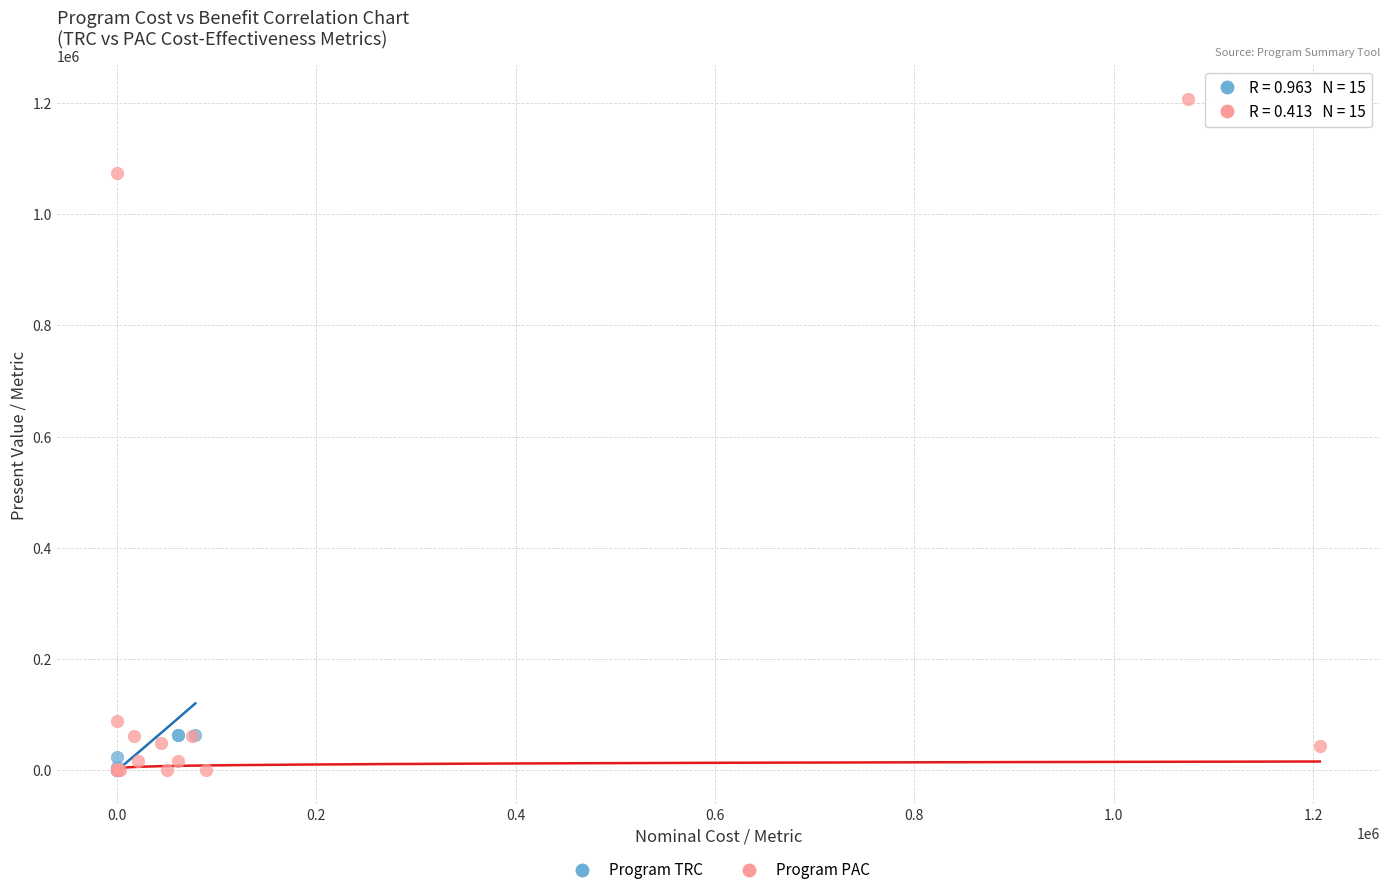

Which series has the largest Y range (max minus min)?

Program PAC